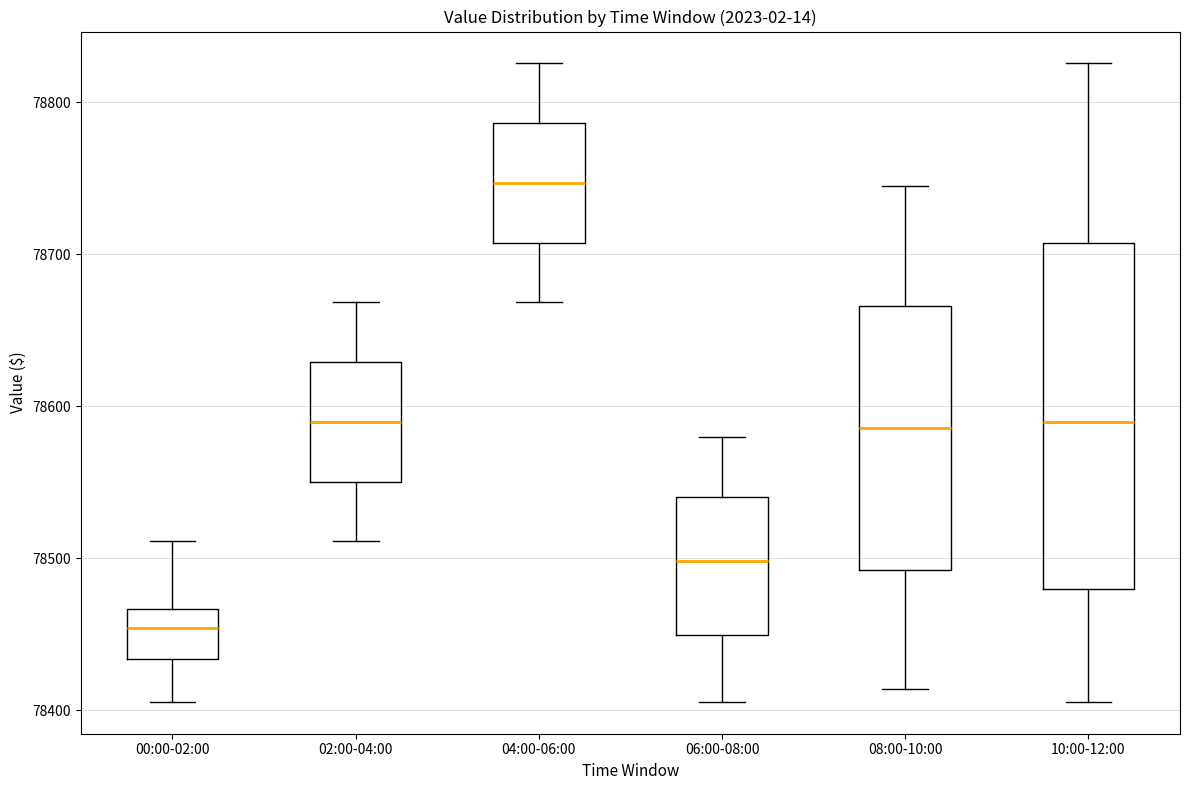

Which box's median line is the highest?

04:00-06:00